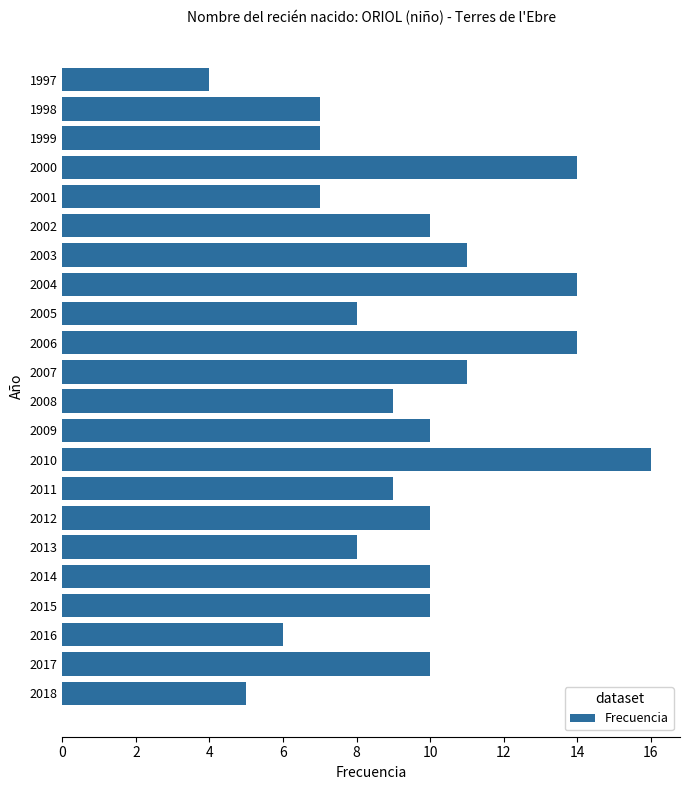

Reading bottom to top, list all the values displayed in this chart.

5	10	6	10	10	8	10	9	16	10	9	11	14	8	14	11	10	7	14	7	7	4